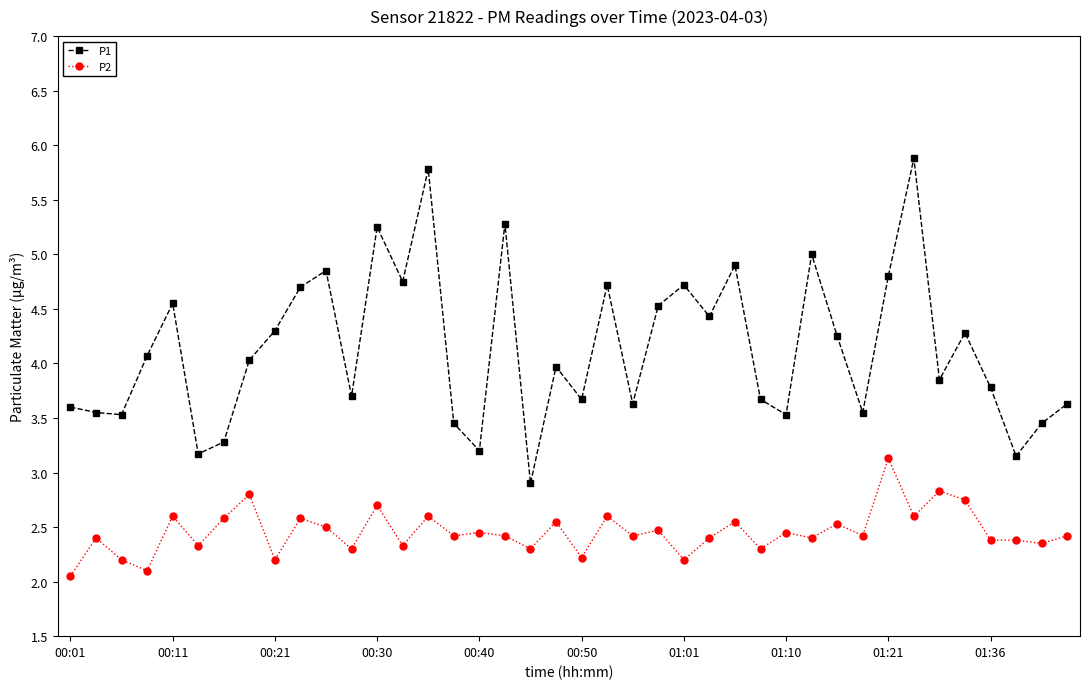

True or false: P2 has more than 2 points higher than both neighbors.

True